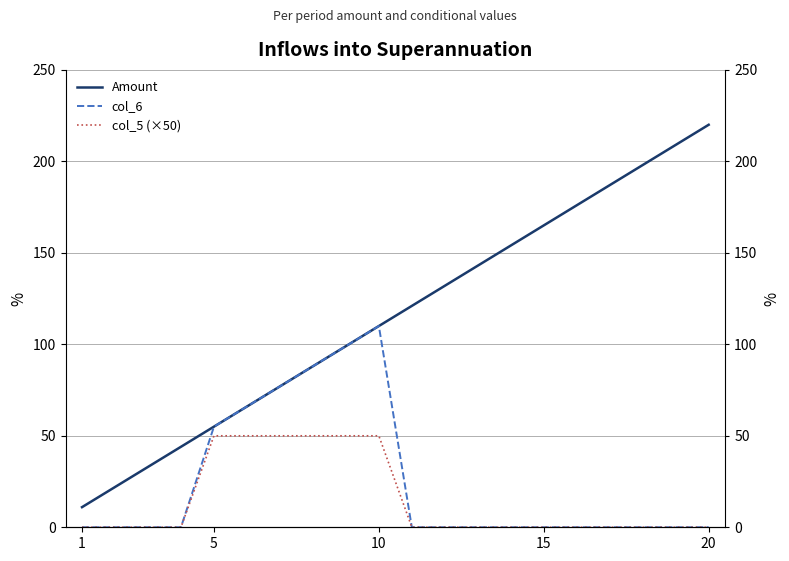

What is the difference between the maximum and second lowest values in the Amount series?

198